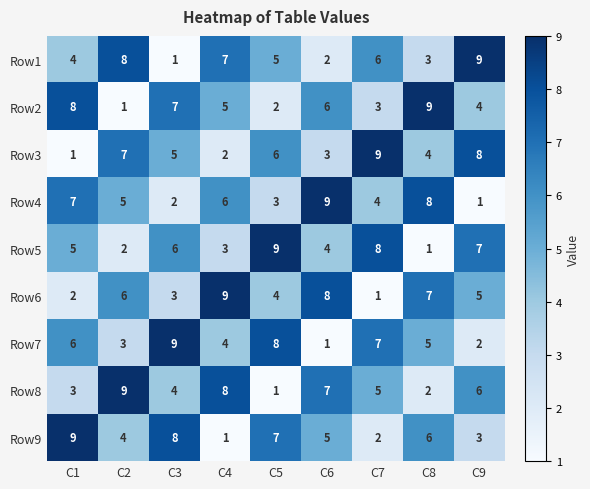

Where is Row2 nearest to the value 5?

C4